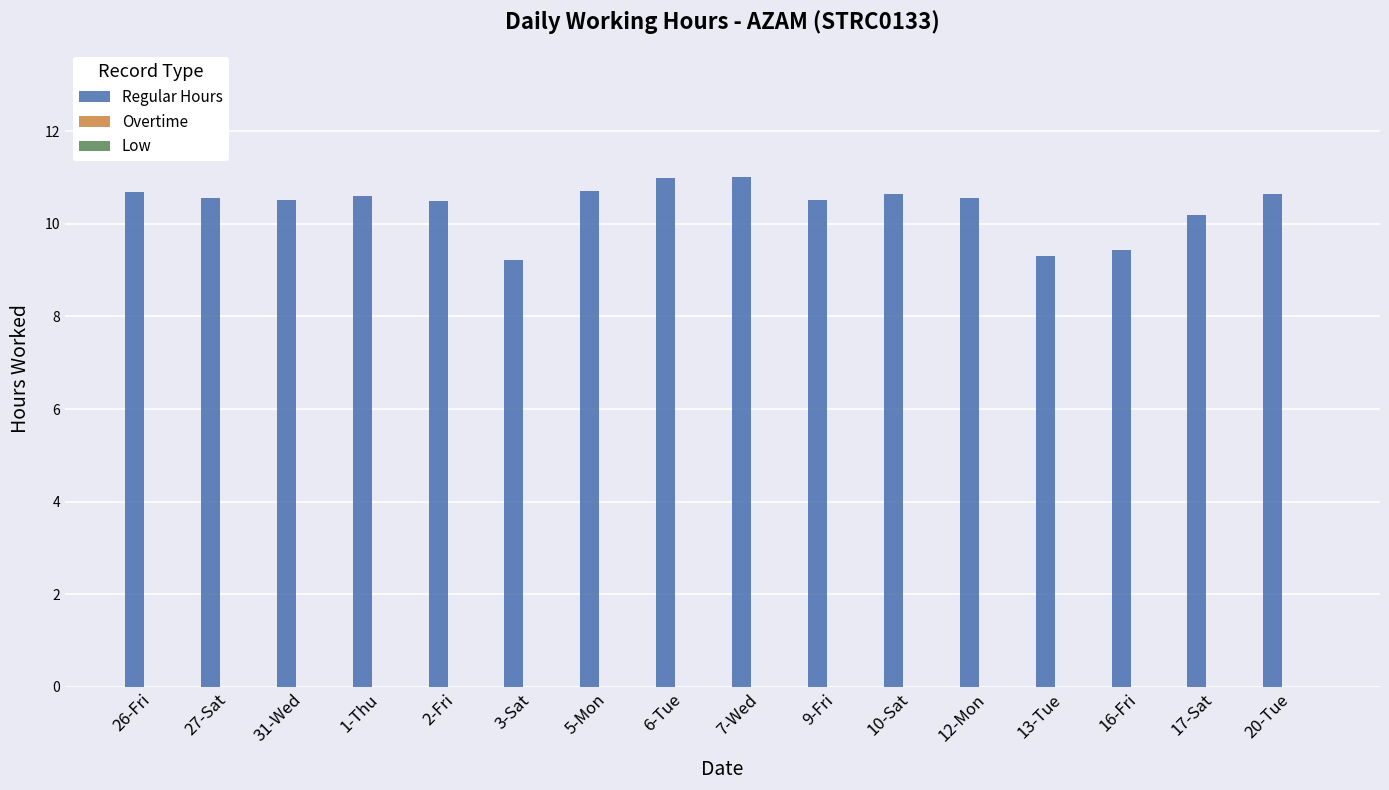

The chart shows a value of 16.0 at 2-Fri. True or false?

False